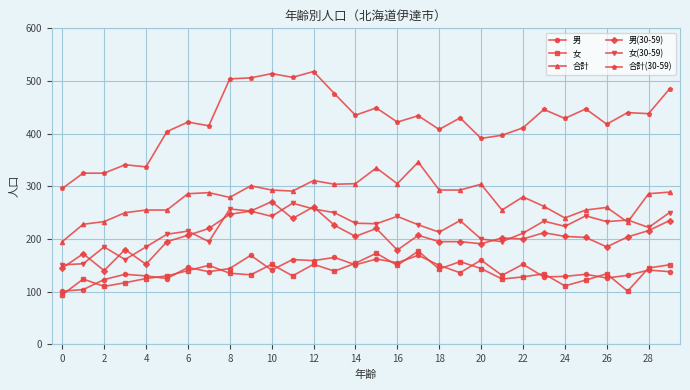

What is the smallest value displayed?

94